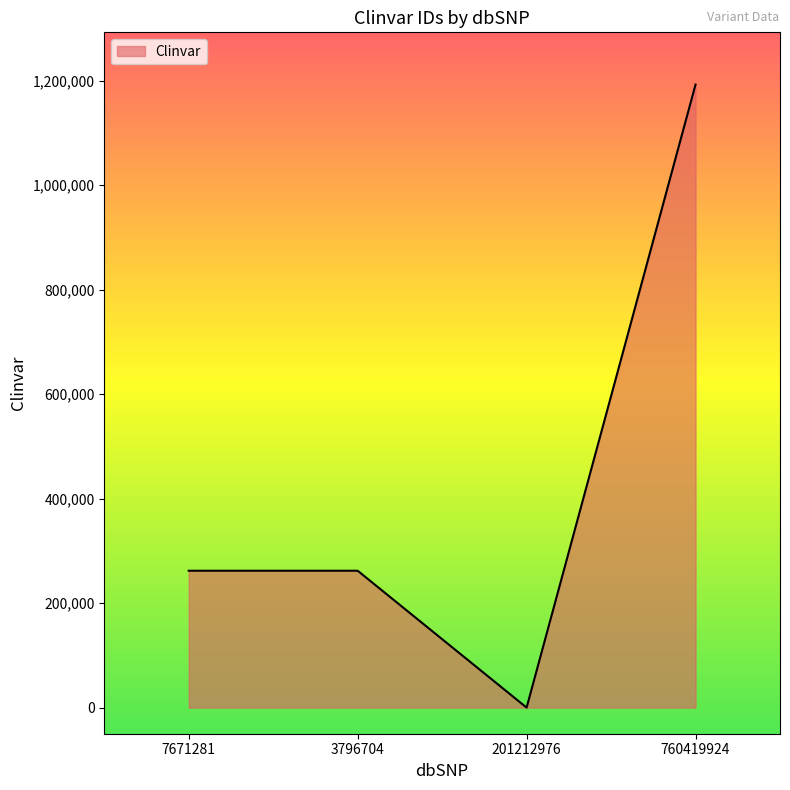

What is the sum of the values at 3796704 and 760419924?

1454489